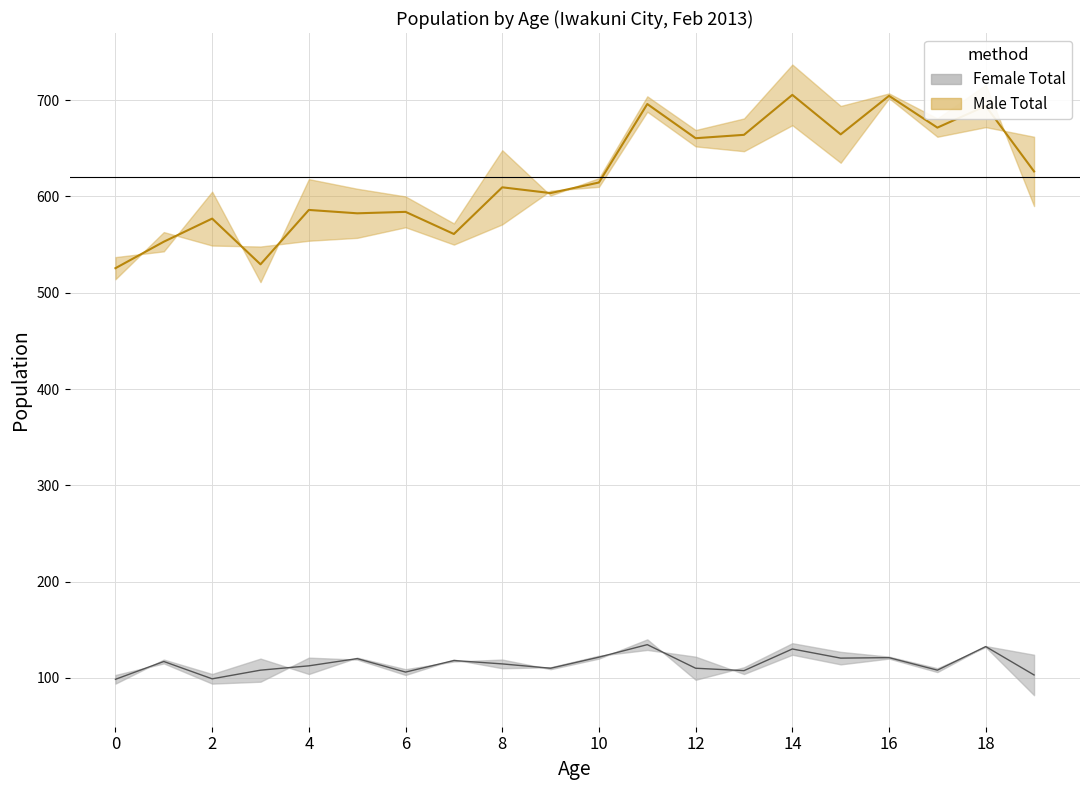

How many values in the Total (Male+Female)/2 series are below 614?

10